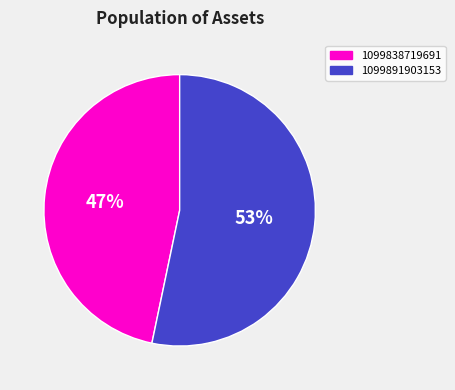

What is the majority slice?

1099891903153